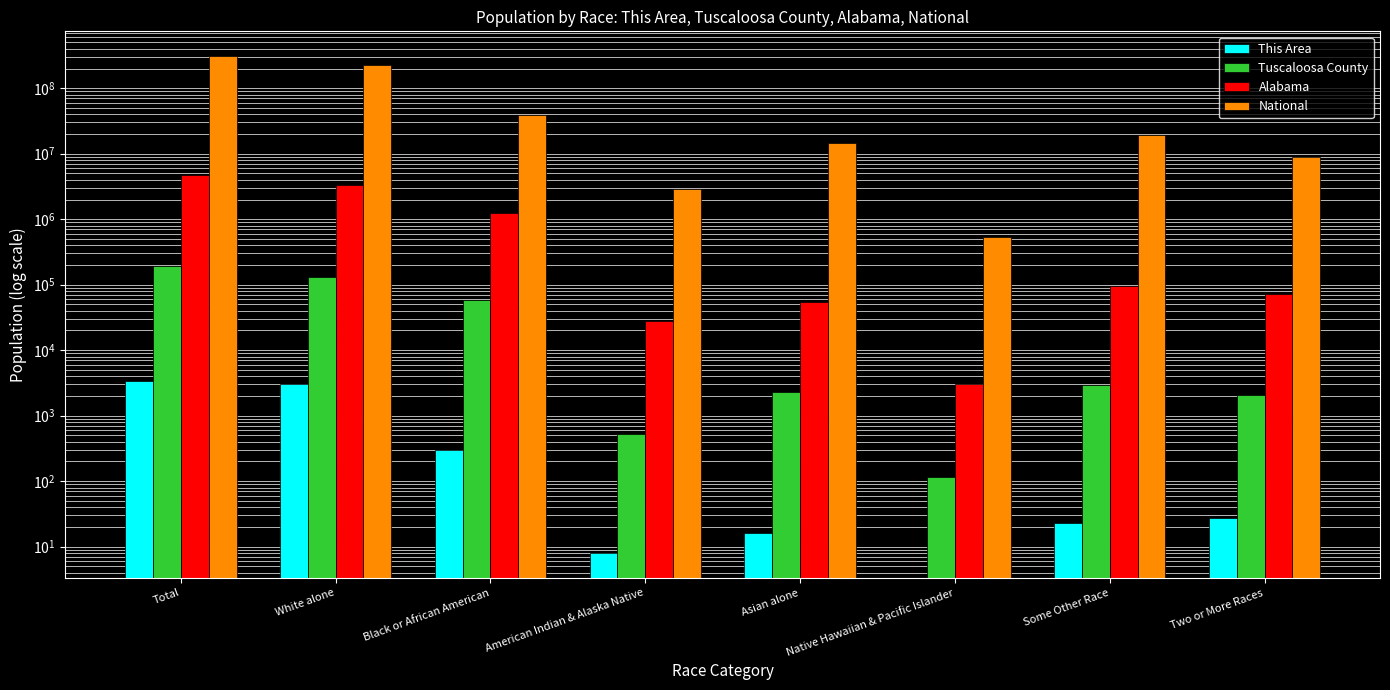

List the series in order of their peak value, lowest first.

This Area, Tuscaloosa County, Alabama, National